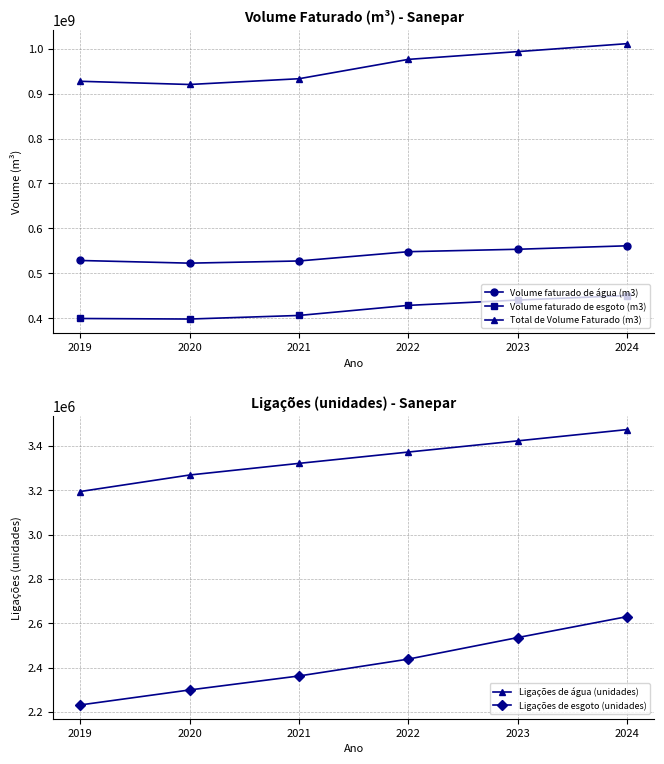

Rank the series by their maximum value, from highest to lowest.

Total de Volume Faturado (m3), Volume faturado de água (m3), Volume faturado de esgoto (m3), Ligações de água (unidades), Ligações de esgoto (unidades)